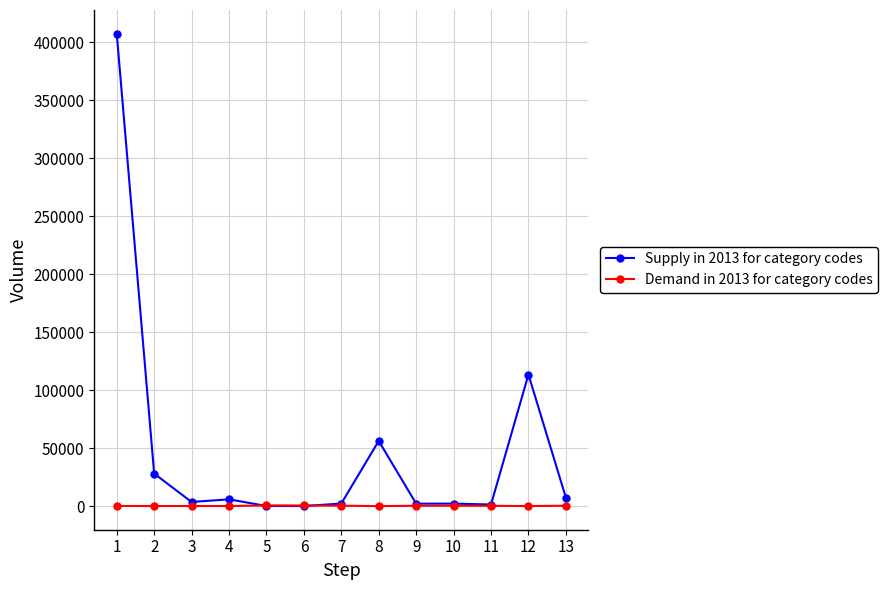

Rank the series by their maximum value, from lowest to highest.

Demand in 2013 for category codes, Supply in 2013 for category codes